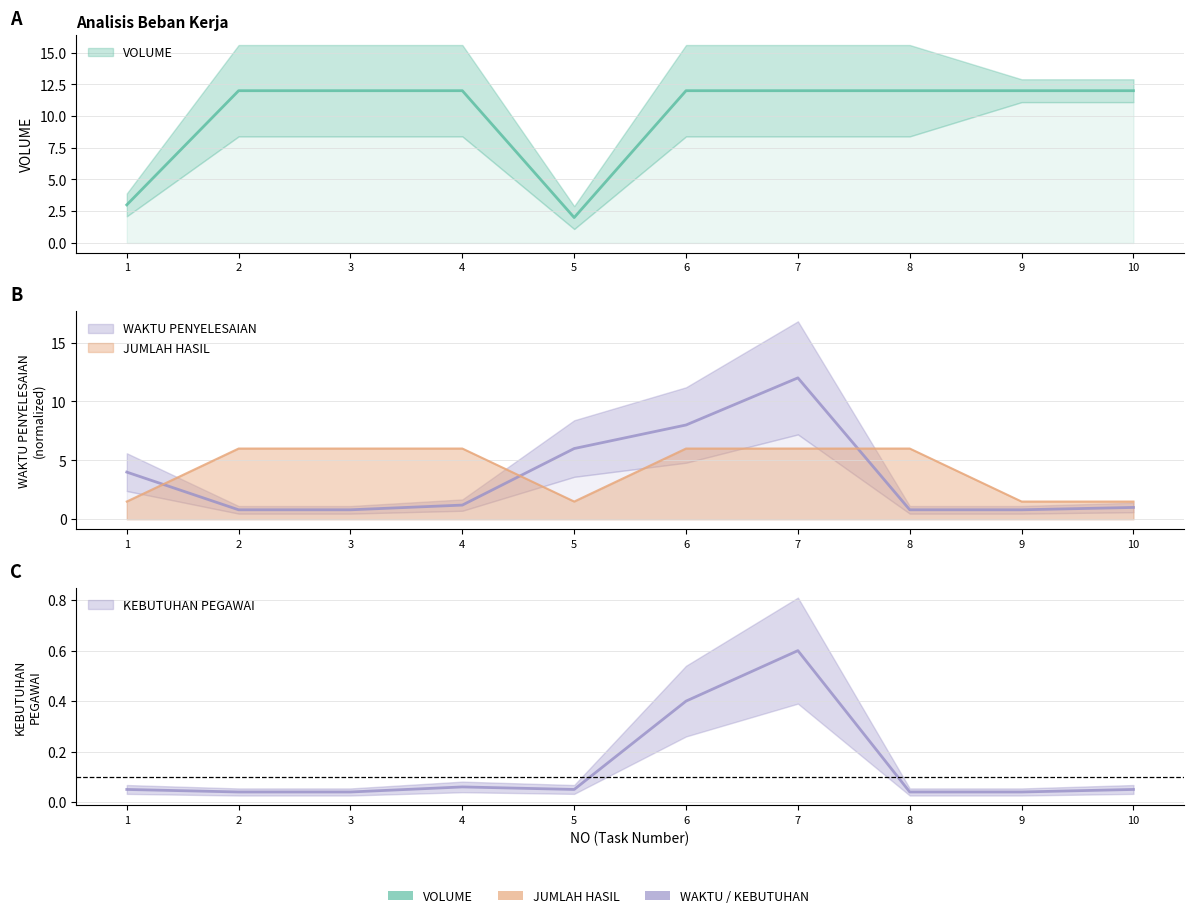

What is the total value across all series at 2?

18.8